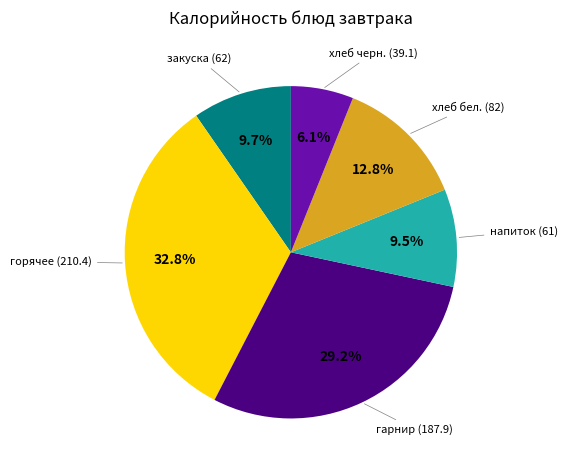

Is there any slice that represents more than half of the pie?

No